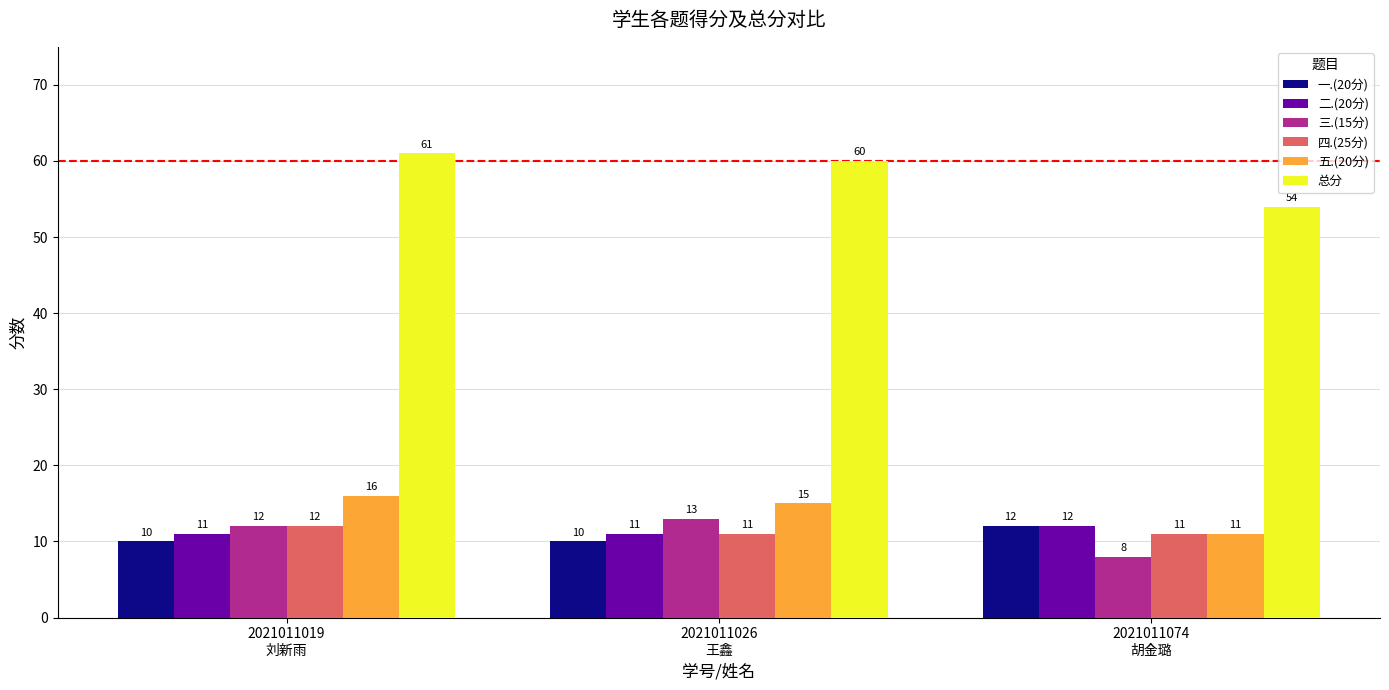

Does the chart contain any negative values?

No